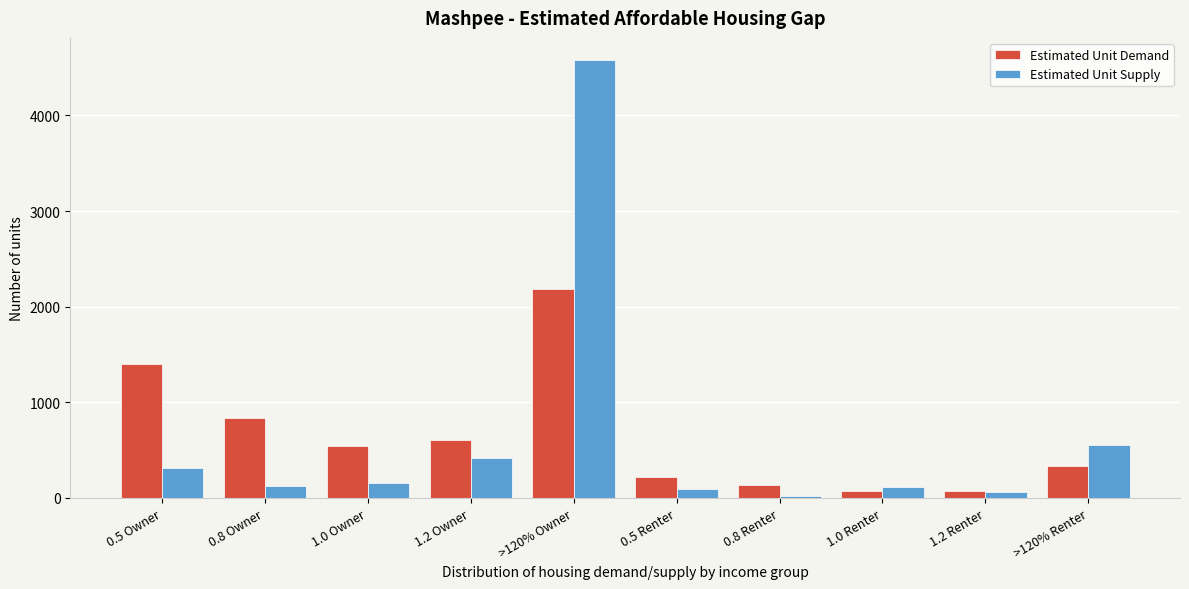

Rank the series at 0.8 Owner from highest to lowest value.

Estimated Unit Demand, Estimated Unit Supply